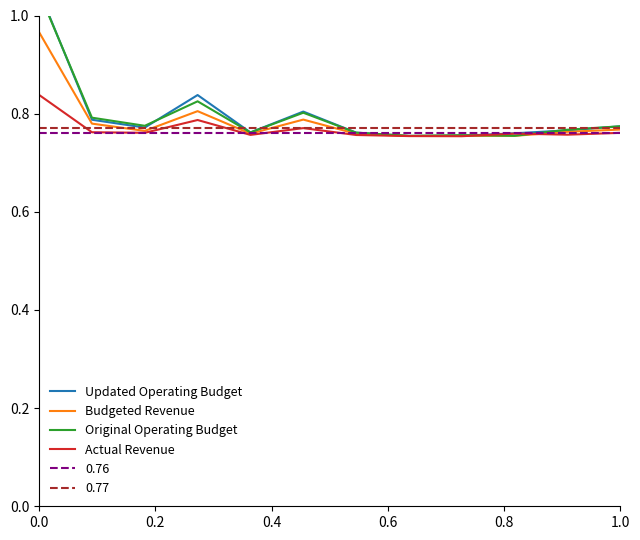

How many distinct data groups are displayed?

4